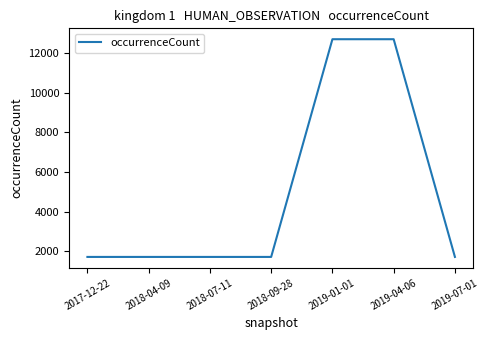

True or false: there are more than 2 points higher than both neighbors.

False